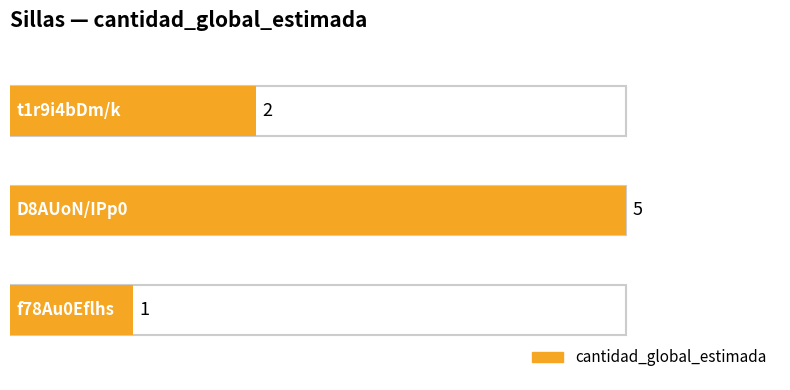

Approximately how many times larger is the value at t1r9i4bDm%2Fk%3D compared to D8AUoN%2FIPp0%3D?

0.4